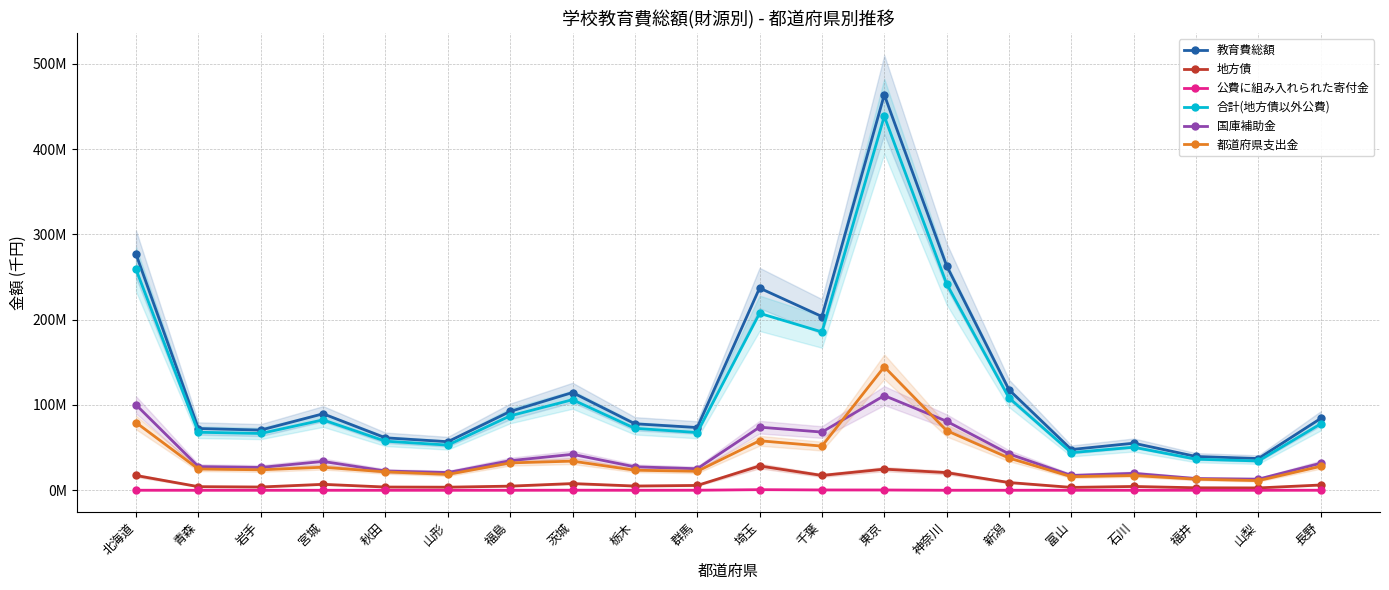

Reading left to right, what are all the values shown in this chart?

教育費総額: 北海道=276792550	青森=72391540	岩手=70531164	宮城=89640650	秋田=61464983	山形=56921178	福島=92373786	茨城=114546222	栃木=77935064	群馬=73526770	埼玉=237024055	千葉=203683781	東京=463623687	神奈川=263123811	新潟=117823747	富山=47753552	石川=55184643	福井=39601055	山梨=37197242	長野=84225175
地方債: 北海道=17325129	青森=4223555	岩手=3821635	宮城=6955331	秋田=3790118	山形=3616630	福島=4835765	茨城=7857753	栃木=4967055	群馬=5652805	埼玉=28483181	千葉=17377845	東京=24747663	神奈川=20692011	新潟=9068844	富山=3366600	石川=4454579	福井=2907080	山梨=2739331	長野=6171063
公費に組み入れられた寄付金: 北海道=43599	青森=830	岩手=12283	宮城=9023	秋田=5831	山形=16648	福島=18953	茨城=80108	栃木=11458	群馬=69435	埼玉=686206	千葉=363186	東京=323412	神奈川=29952	新潟=20249	富山=36446	石川=29964	福井=49680	山梨=7525	長野=38705
合計(地方債以外公費): 北海道=258837910	青森=67996748	岩手=66580296	宮城=82523147	秋田=57544498	山形=52962085	福島=87227844	茨城=106160615	栃木=72619387	群馬=67689214	埼玉=207449280	千葉=185608900	東京=438483390	神奈川=241926620	新潟=108321115	富山=44091722	石川=50460157	福井=36418801	山梨=34338367	長野=77918861
国庫補助金: 北海道=100149985	青森=27757016	岩手=26751364	宮城=33782835	秋田=22574699	山形=20776509	福島=34665023	茨城=42109655	栃木=27484239	群馬=25233754	埼玉=73960859	千葉=68217612	東京=110968972	神奈川=80884812	新潟=42641085	富山=17345598	石川=19832513	福井=13738302	山梨=13017821	長野=31706379
都道府県支出金: 北海道=79367427	青森=24923187	岩手=23974241	宮城=27007075	秋田=21545659	山形=18557712	福島=32096418	茨城=34143940	栃木=23508270	群馬=22231170	埼玉=58036710	千葉=51762245	東京=144725181	神奈川=69922254	新潟=37756498	富山=15898444	石川=17301372	福井=13017354	山梨=11297095	長野=28088605